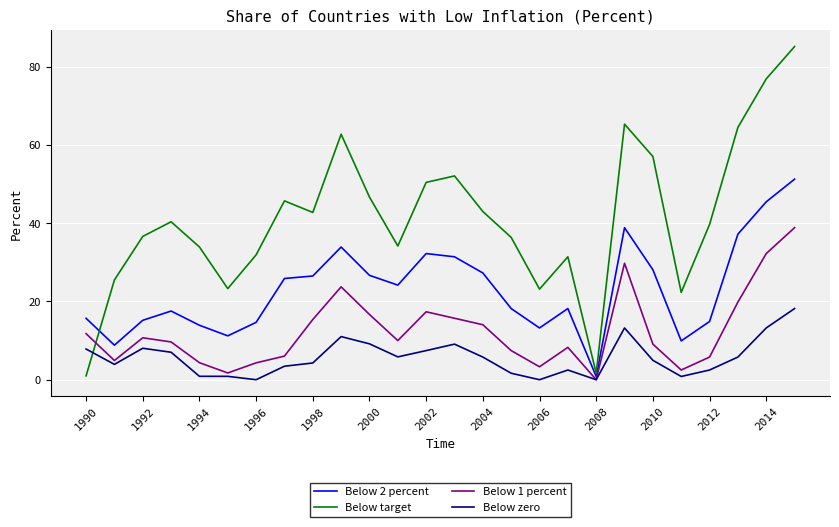

What is the difference between the maximum and minimum values in the Below 2 percent series?

50.4